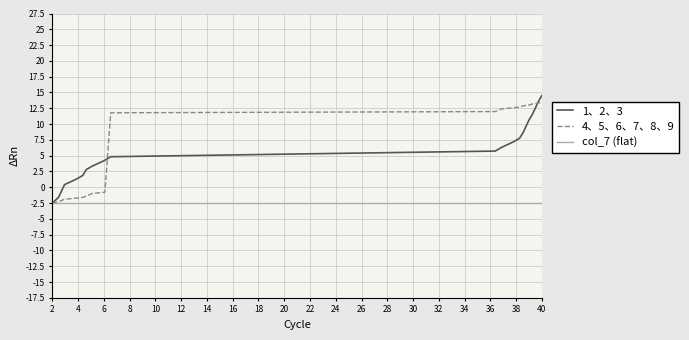

True or false: col_7 (flat) and 1、2、3 intersect in this chart.

False